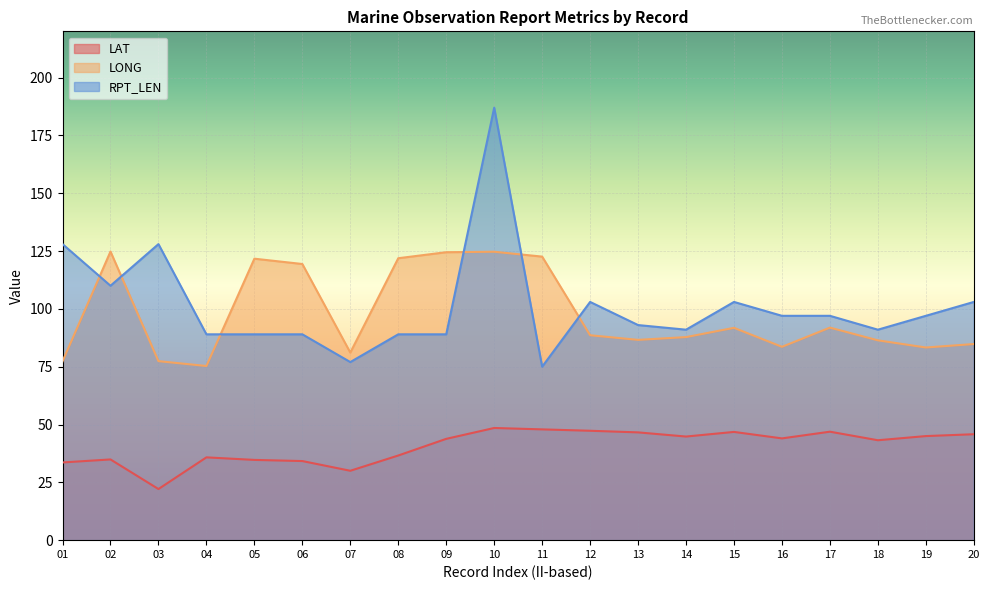

What value does the LAT series have at 12?

47.3